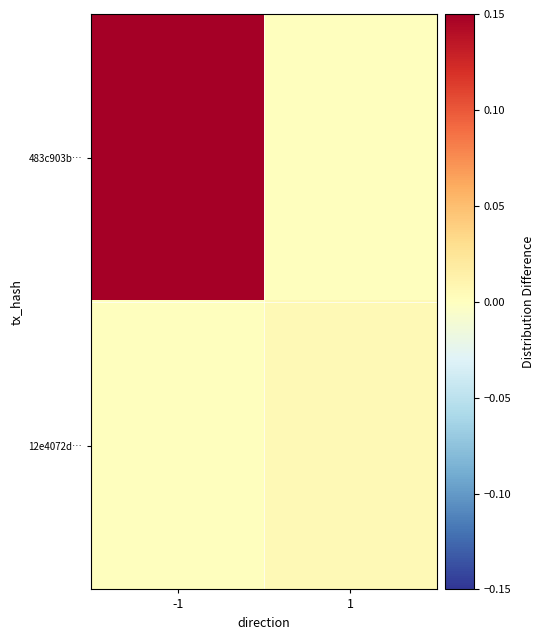

Rank the series at 1 from highest to lowest value.

12e4072d…, 483c903b…